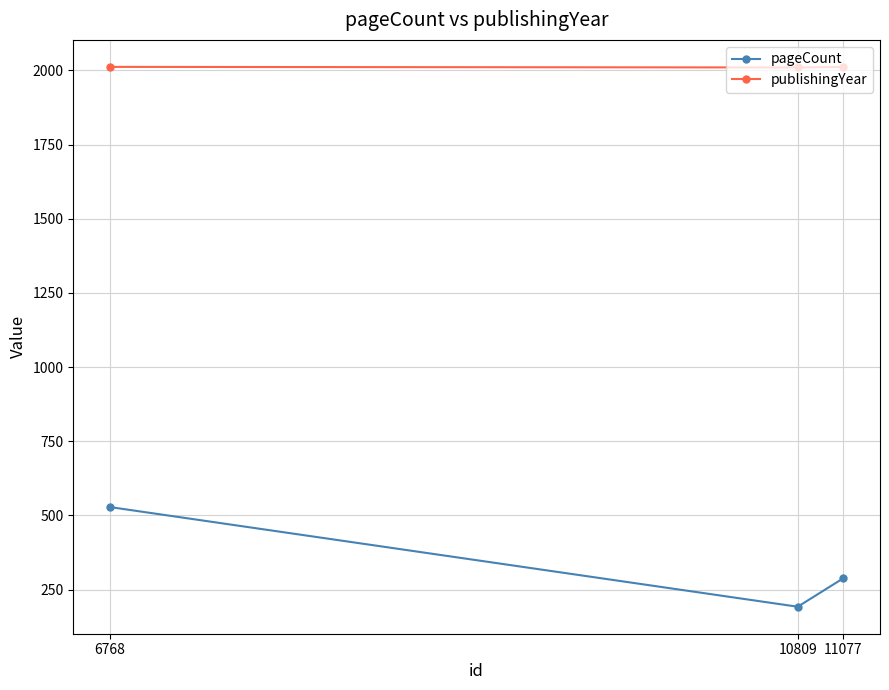

Between 11077 and 6768, which series saw the biggest shift?

pageCount